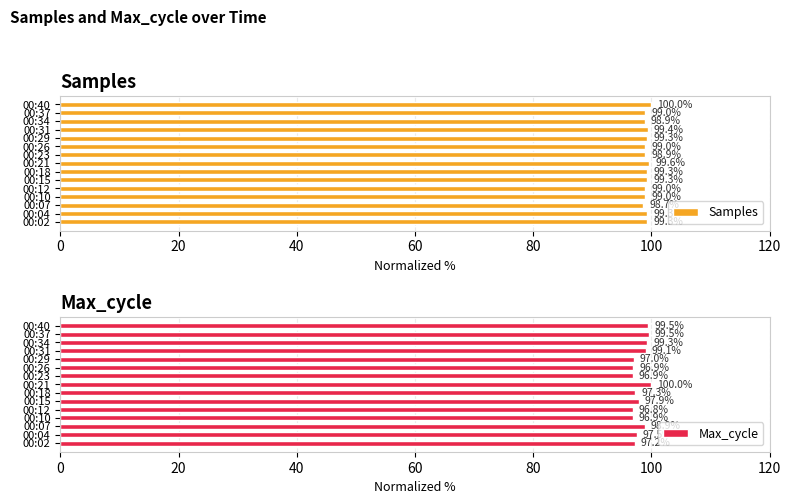

The value of Samples at 00:26 is 99.0. True or false?

True